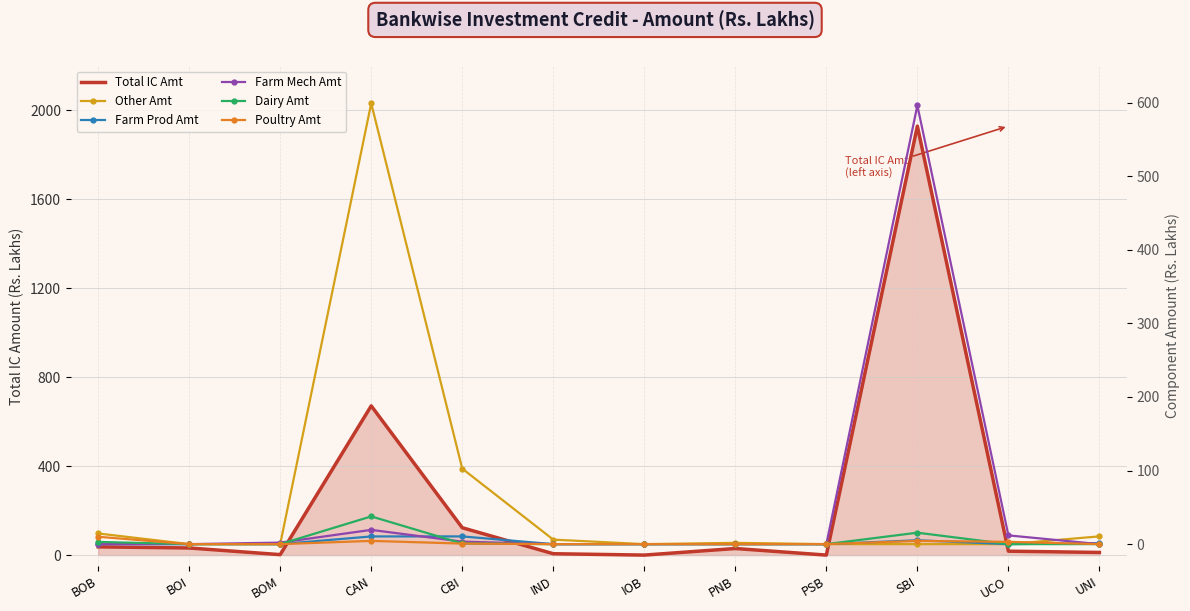

After their last crossing, which series has the higher values: Poultry Amt or Other Amt?

Other Amt